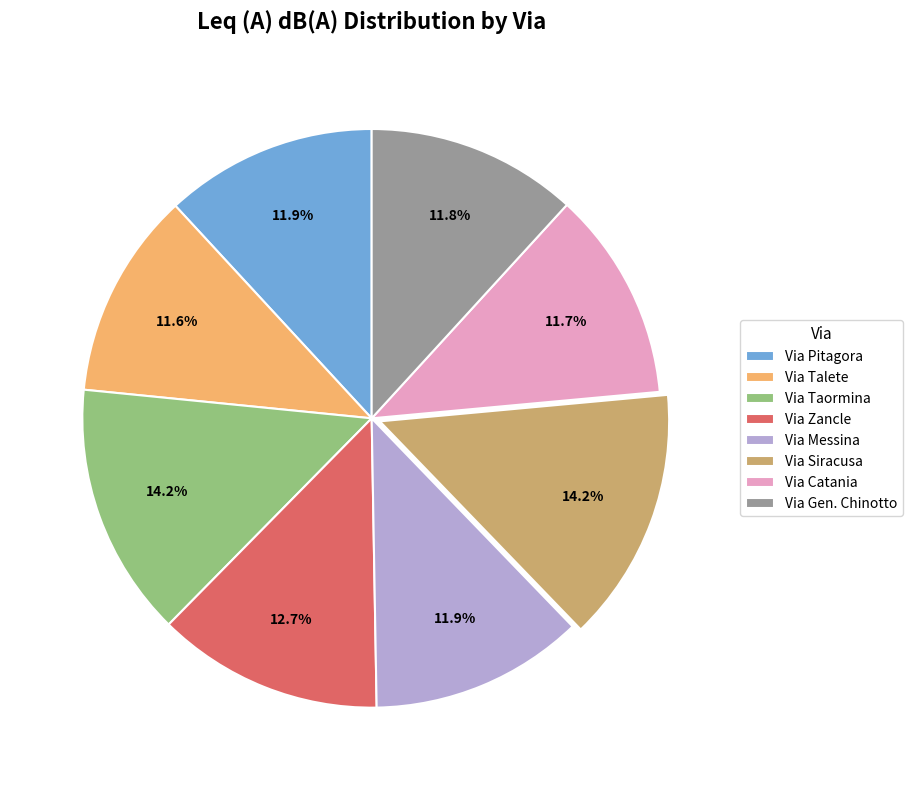

Approximately how many times larger is the value at Via Zancle compared to Via Pitagora?

1.1